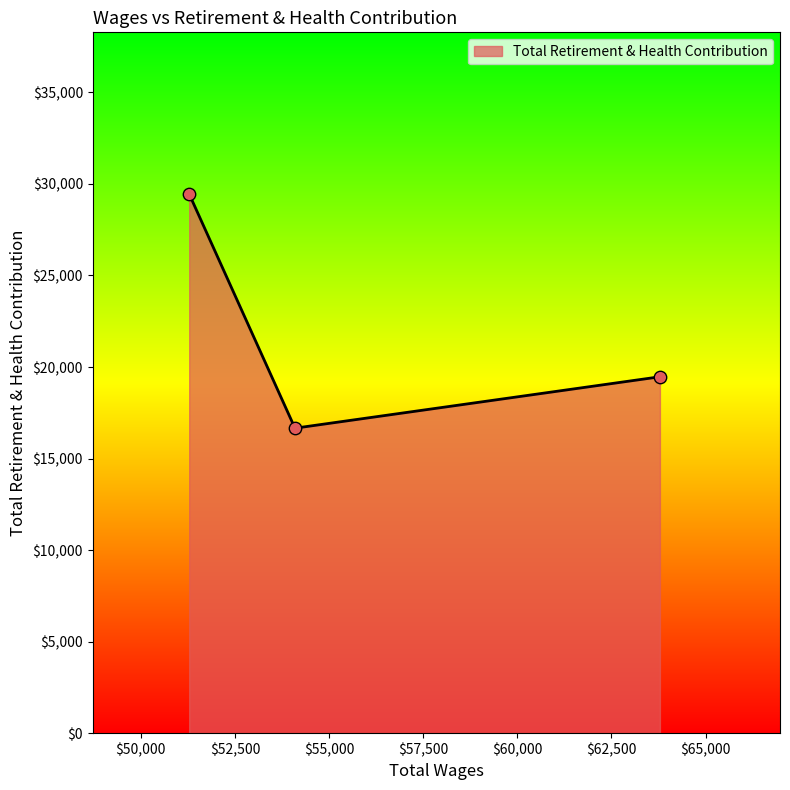

What is the average value?

21859